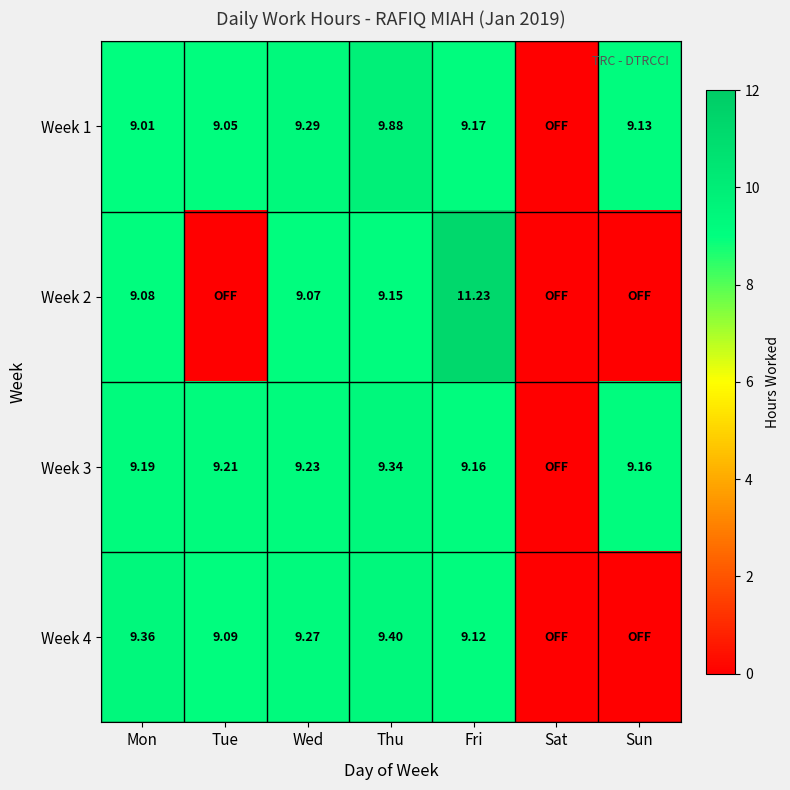

Is the value of Week 2 at Sun greater than the value of Week 1 at Tue?

No